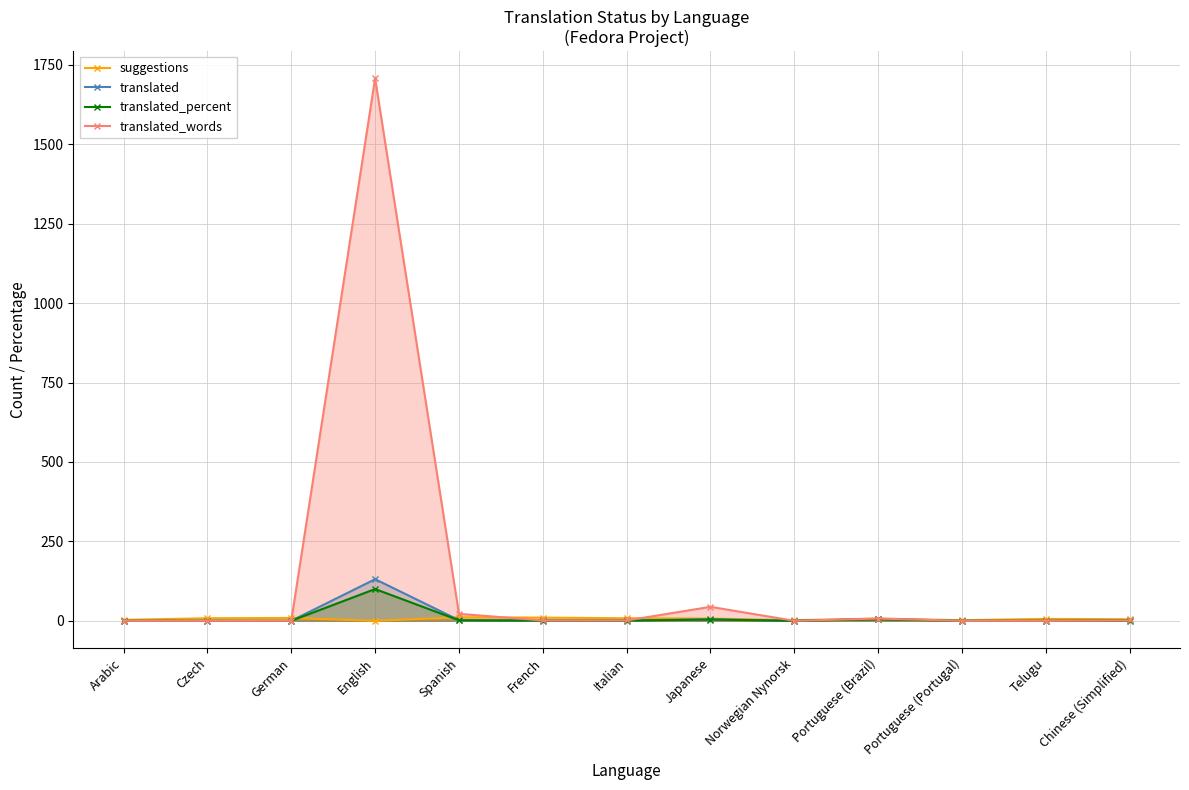

What are all the series names shown in the legend?

suggestions, translated, translated_percent, translated_words